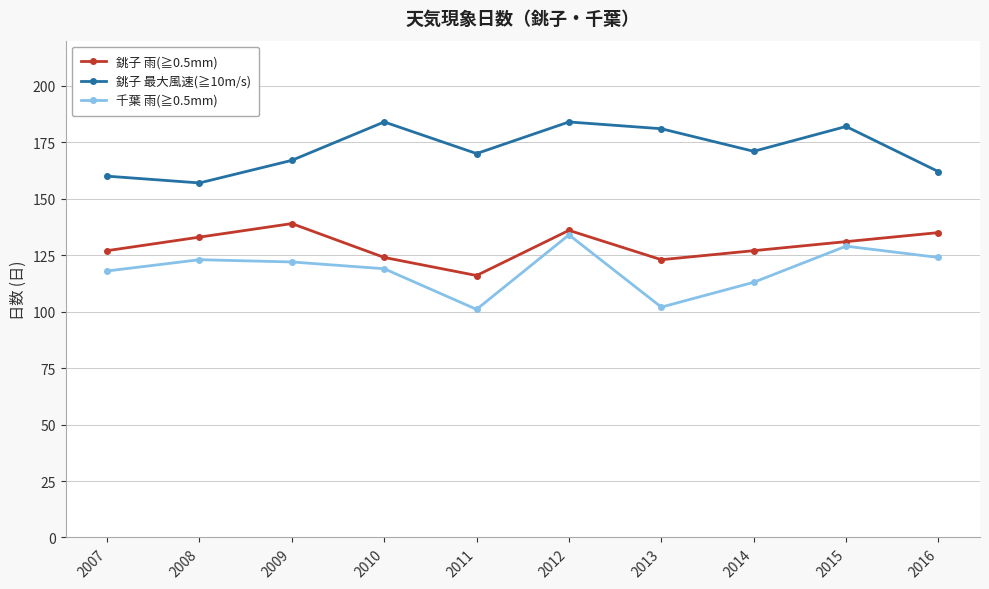

Rank the series by their average value, from highest to lowest.

銚子 最大風速(≧10m/s), 銚子 雨(≧0.5mm), 千葉 雨(≧0.5mm)